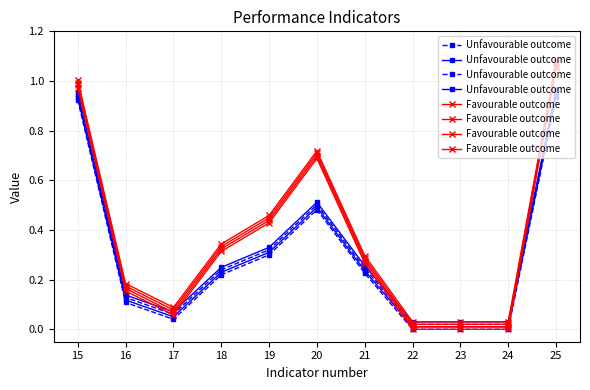

The Favourable outcome series shows 0.7 at 20. True or false?

True